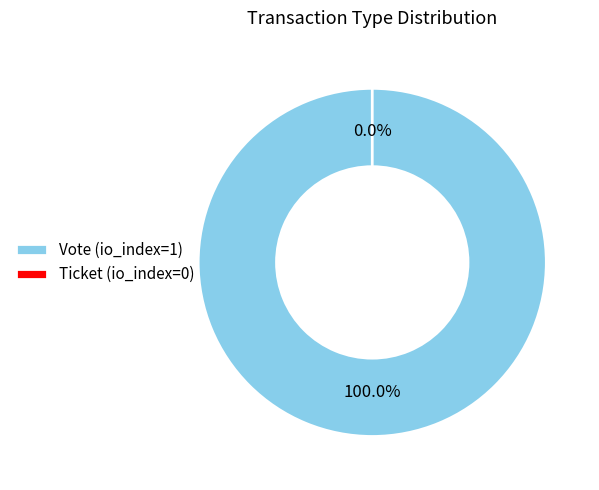

True or false: Ticket (io_index=0) accounts for 0% of the total.

True